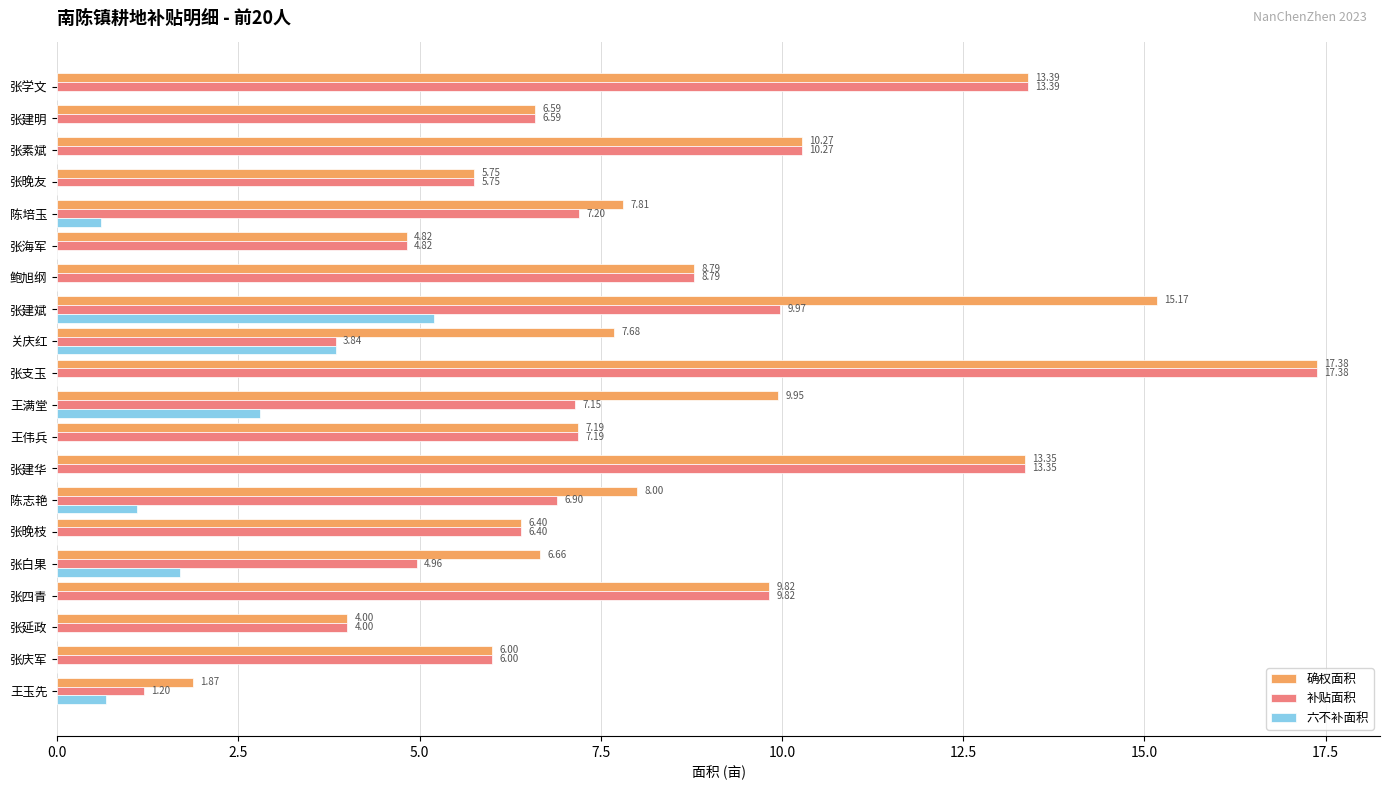

At which label does 确权面积 reach its peak?

张支玉